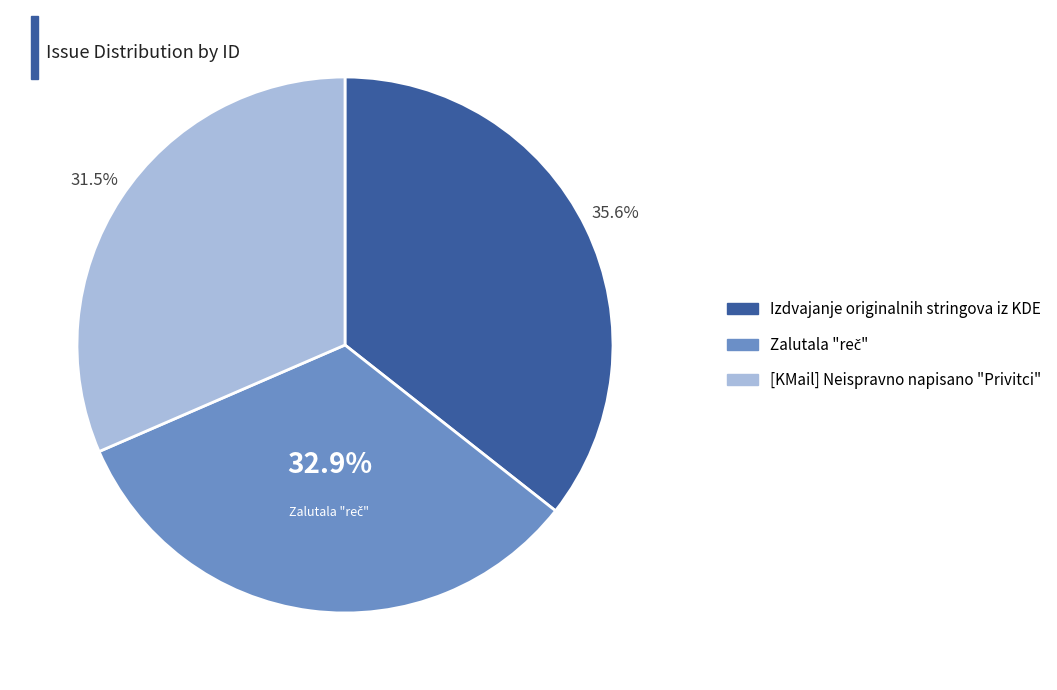

What is the smallest slice in the pie chart?

[KMail] Neispravno napisano "Privitci"